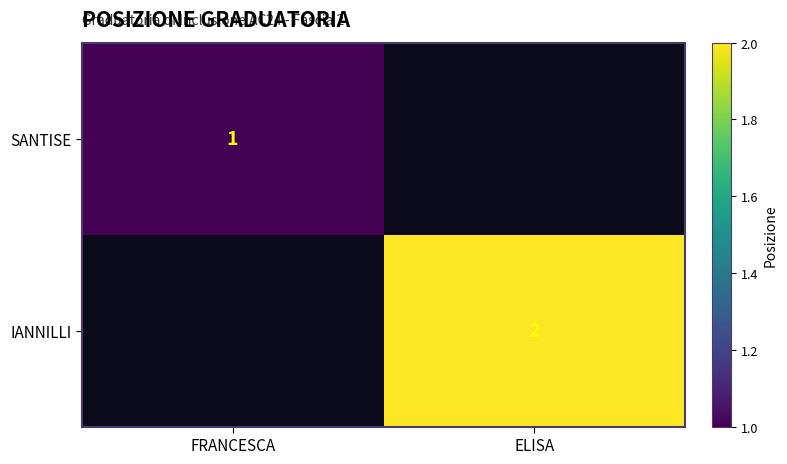

Is the value of IANNILLI at ELISA greater than the value of SANTISE at FRANCESCA?

Yes